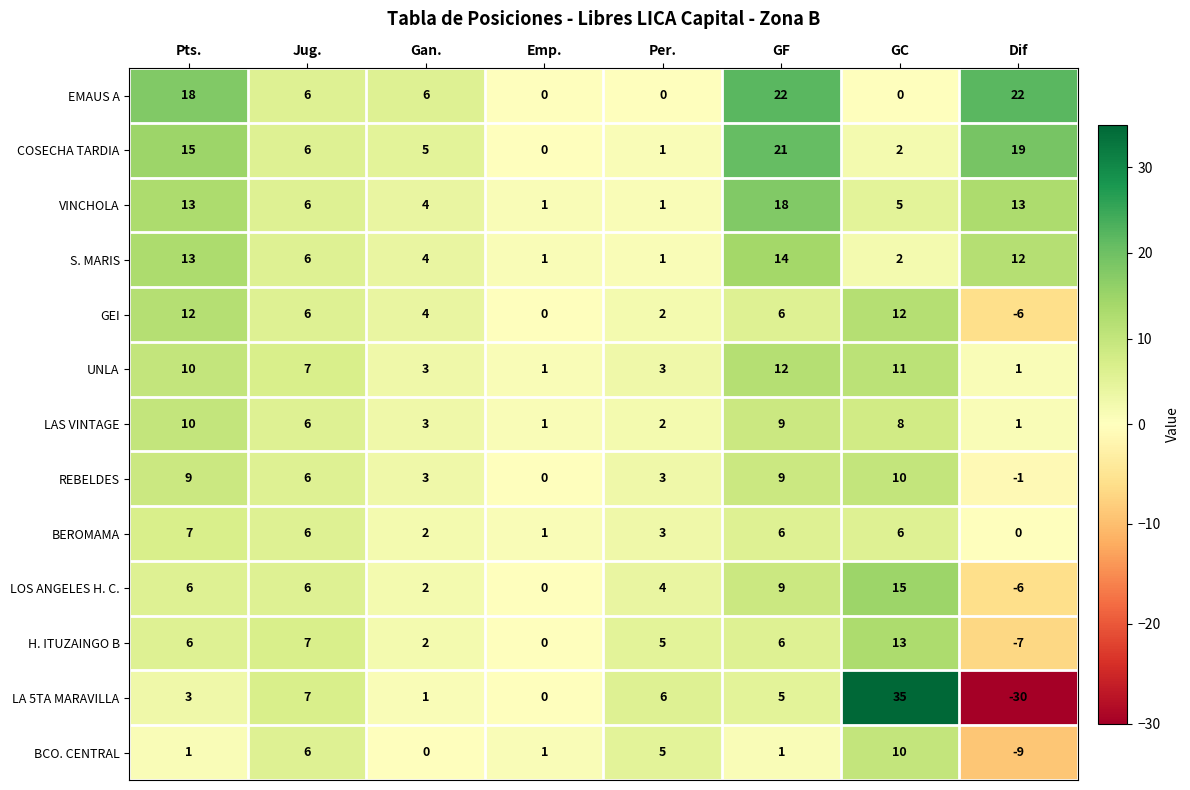

What is the minimum value shown in the chart?

-30